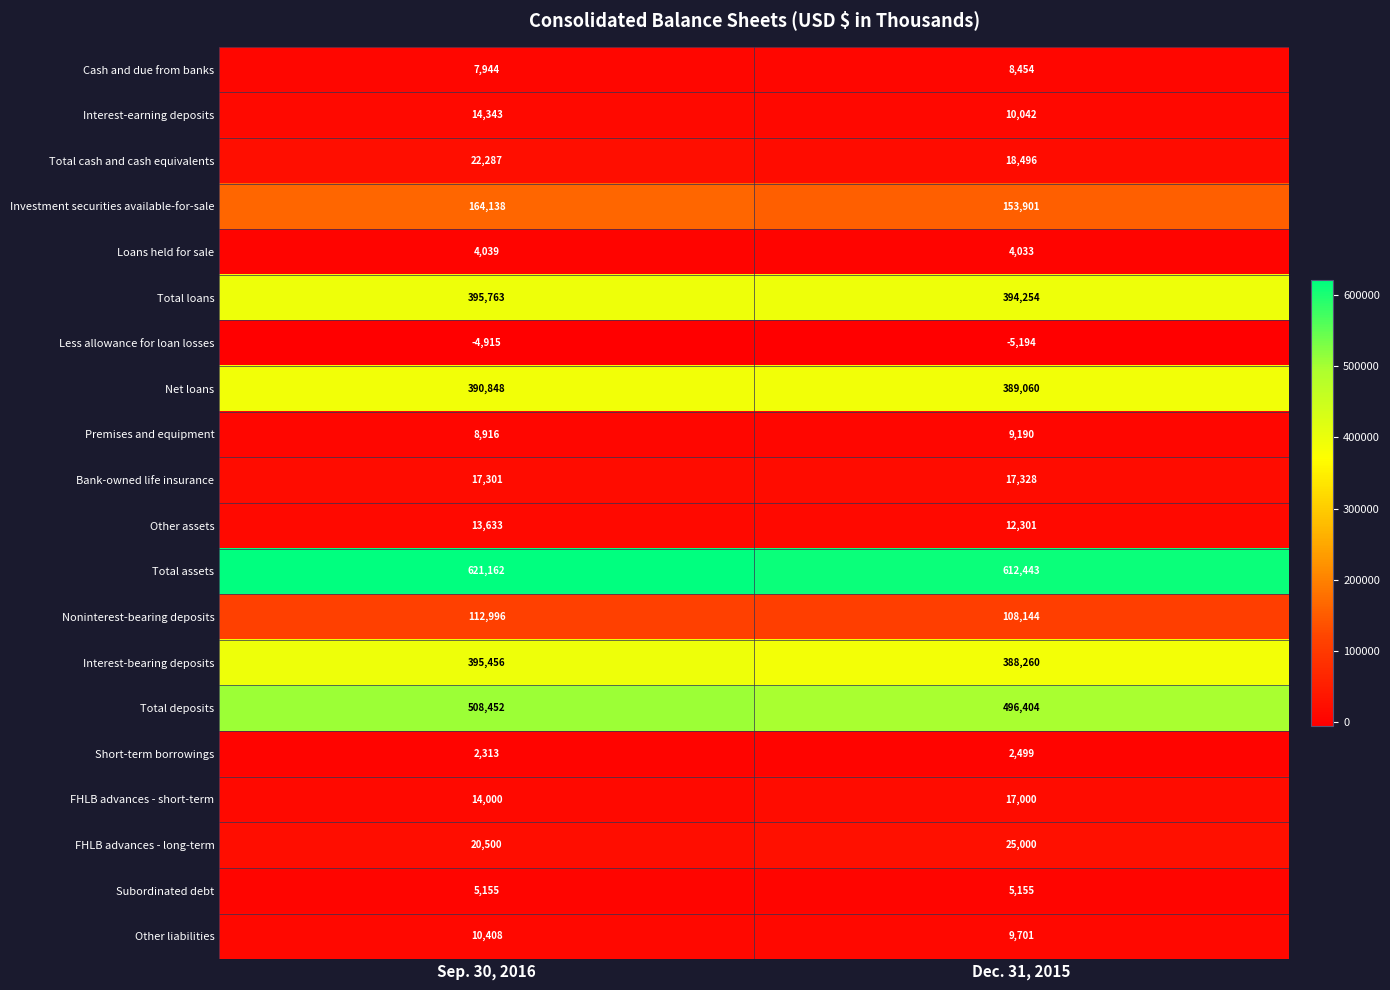

At which category does the chart reach its peak across all series?

Sep. 30, 2016